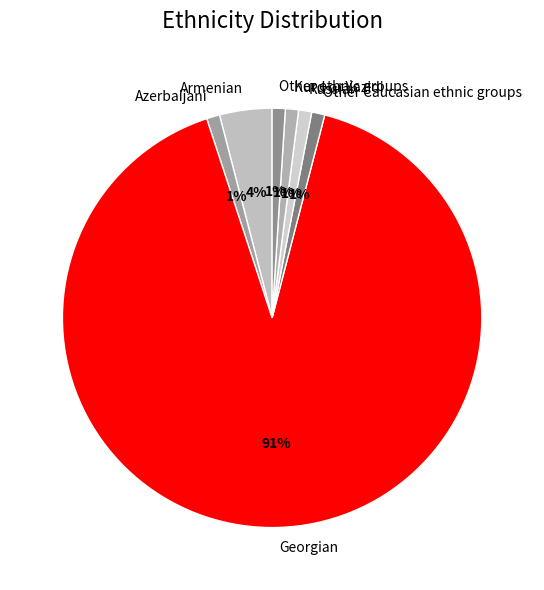

Does any single category account for the majority?

Yes